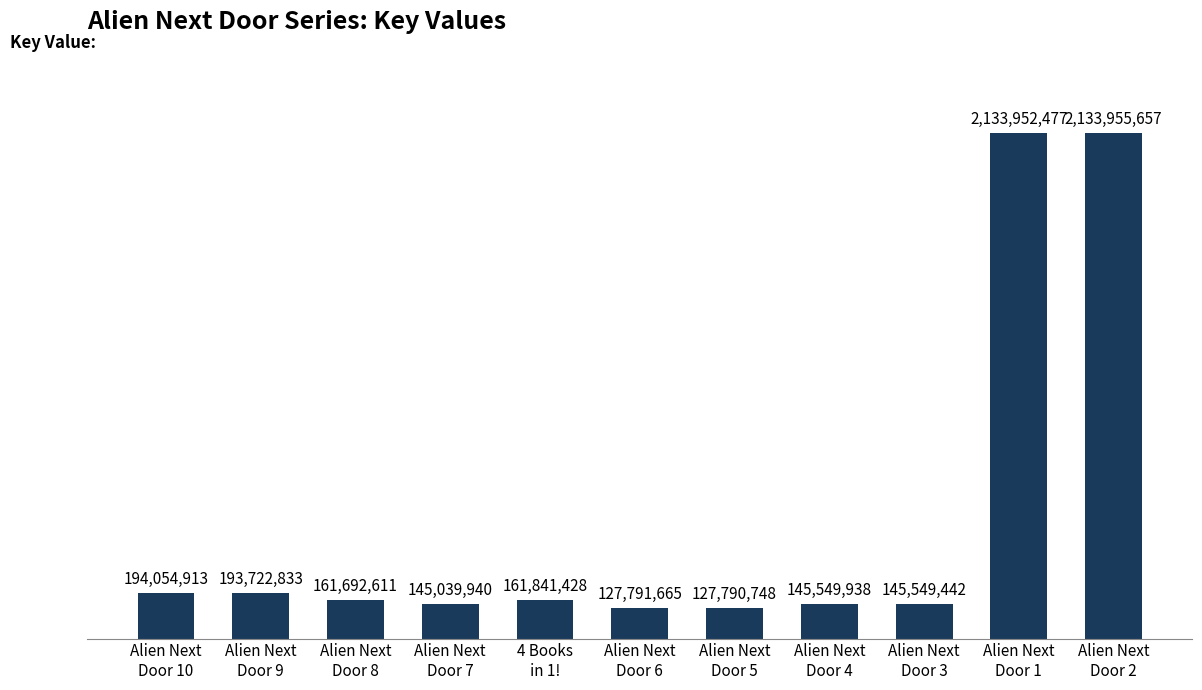

What is the smallest value displayed?

127790748